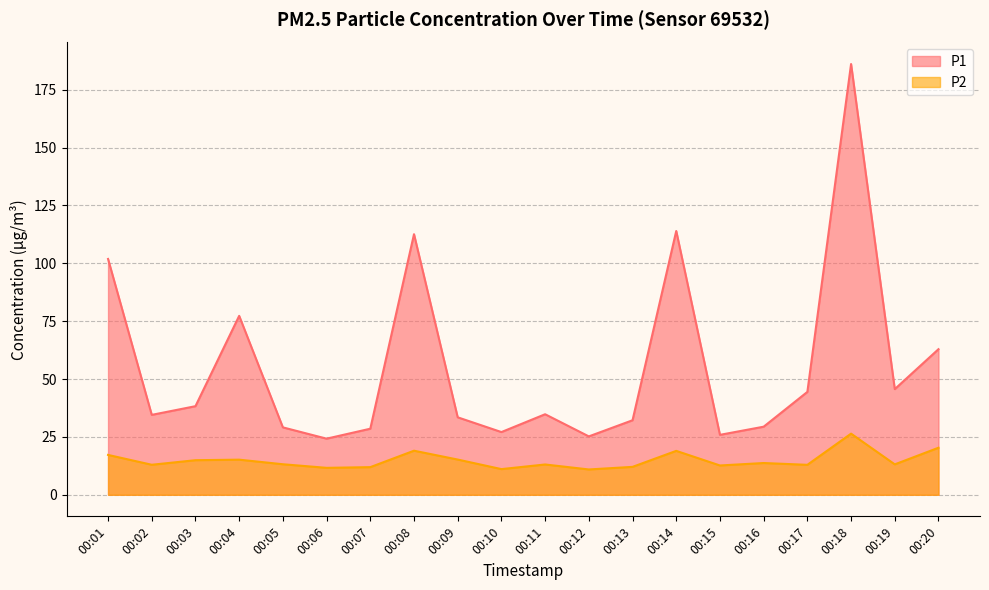

Is the value of P2 at 00:07 greater than the value of P1 at 00:07?

No